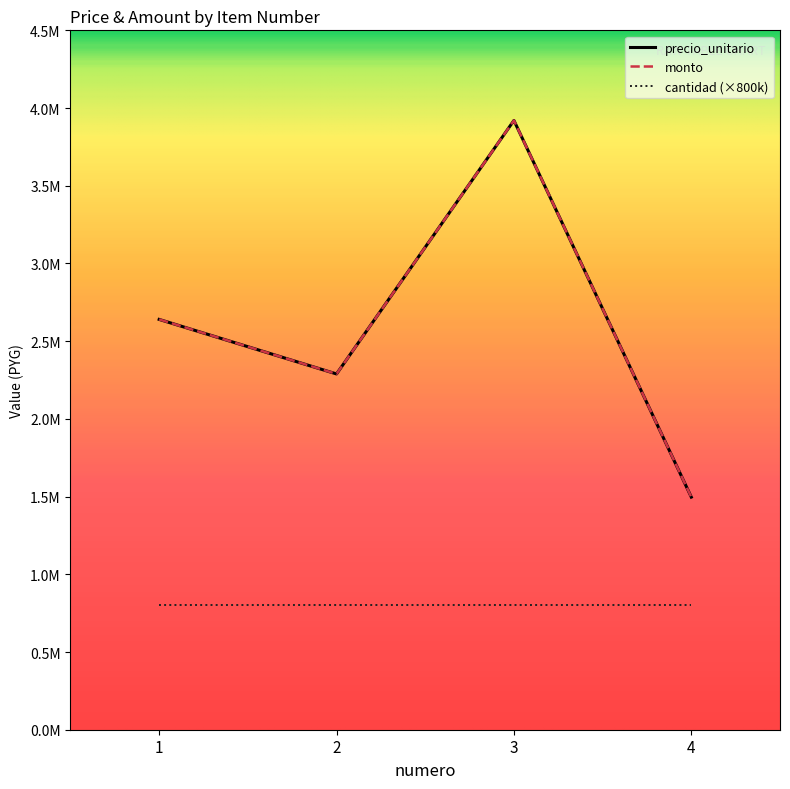

Is this an area chart (filled region under the line)?

No